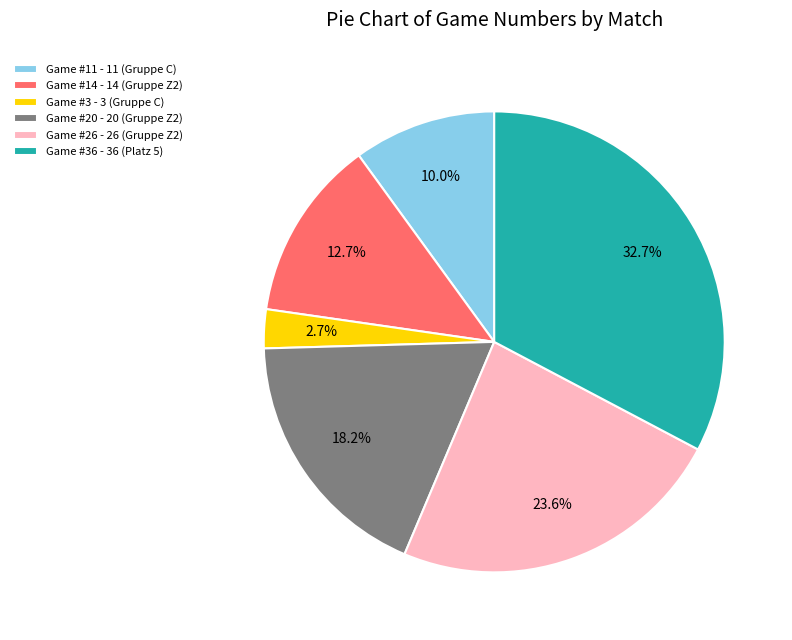

Is there a majority slice in this chart?

No